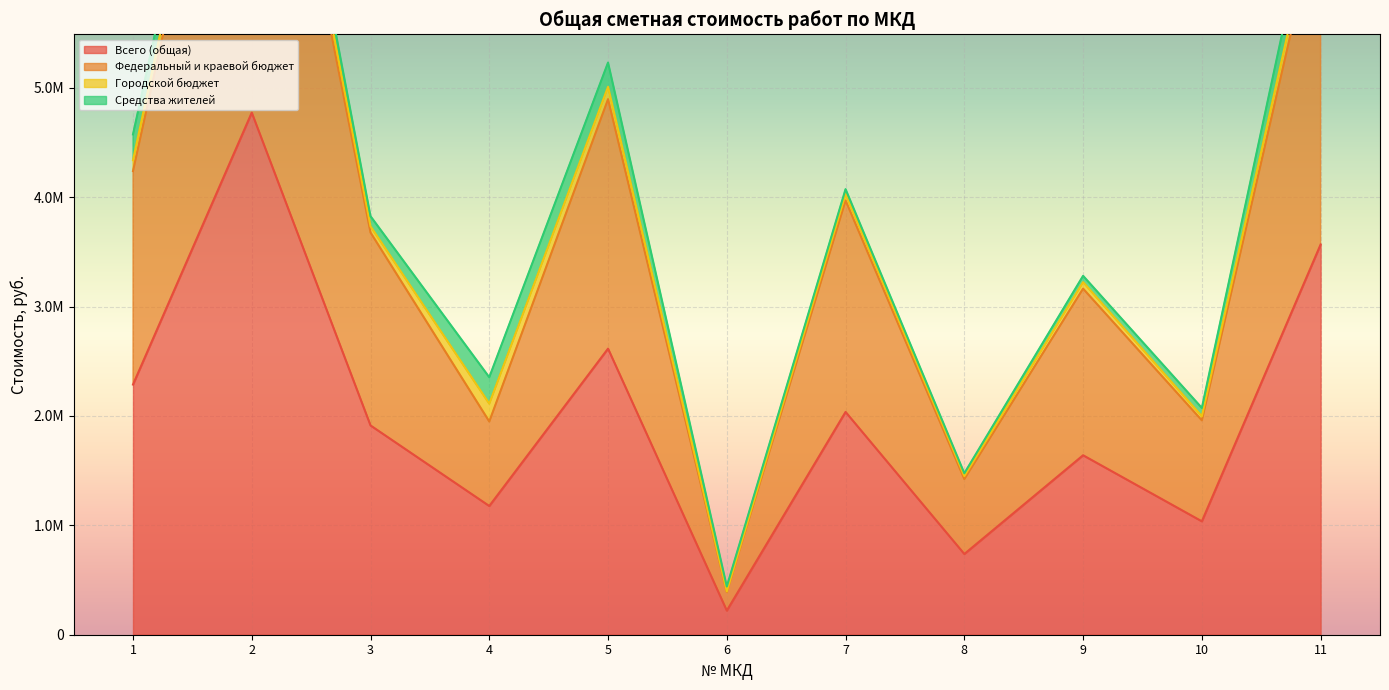

Which series has the largest total across all categories?

Федеральный и краевой бюджет